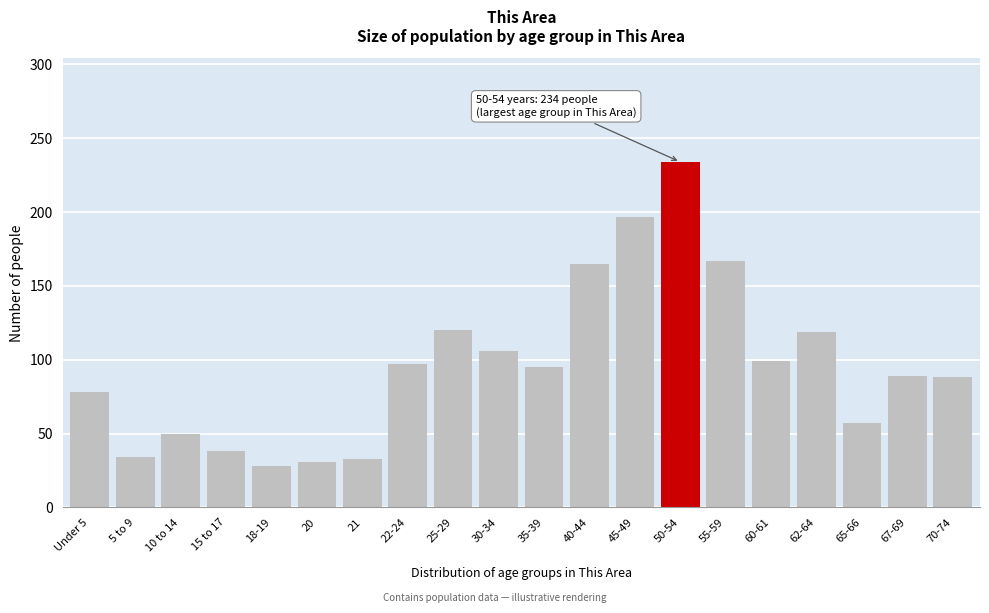

What is the change in value from 5 to 9 to 55-59?

+133